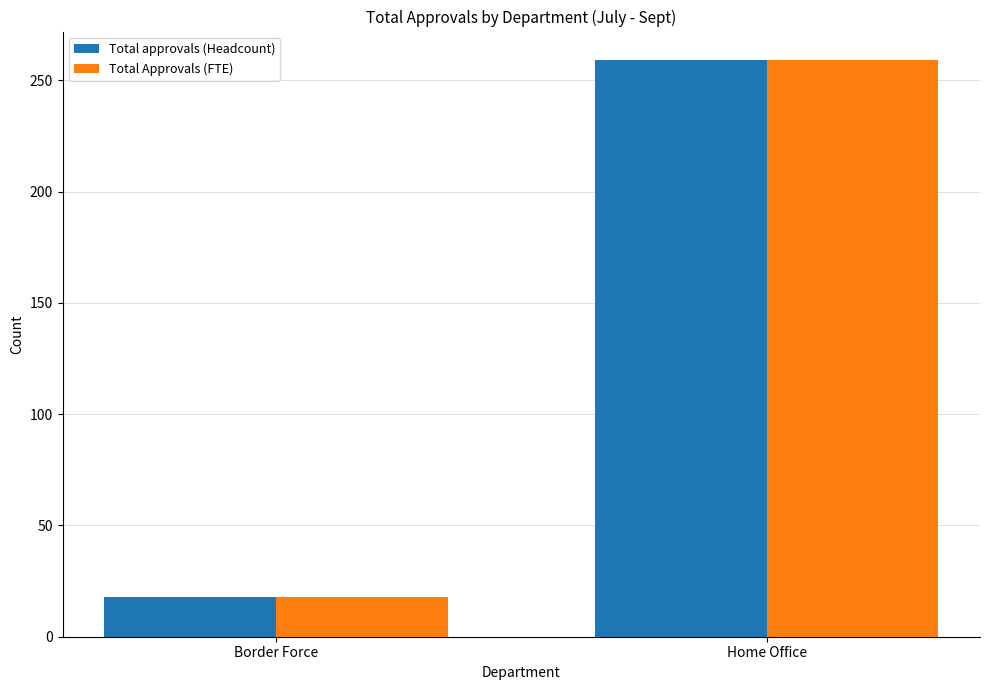

Reading left to right, what are all the values shown in this chart?

Total approvals (Headcount): 18	259
Total Approvals (FTE): 18	259